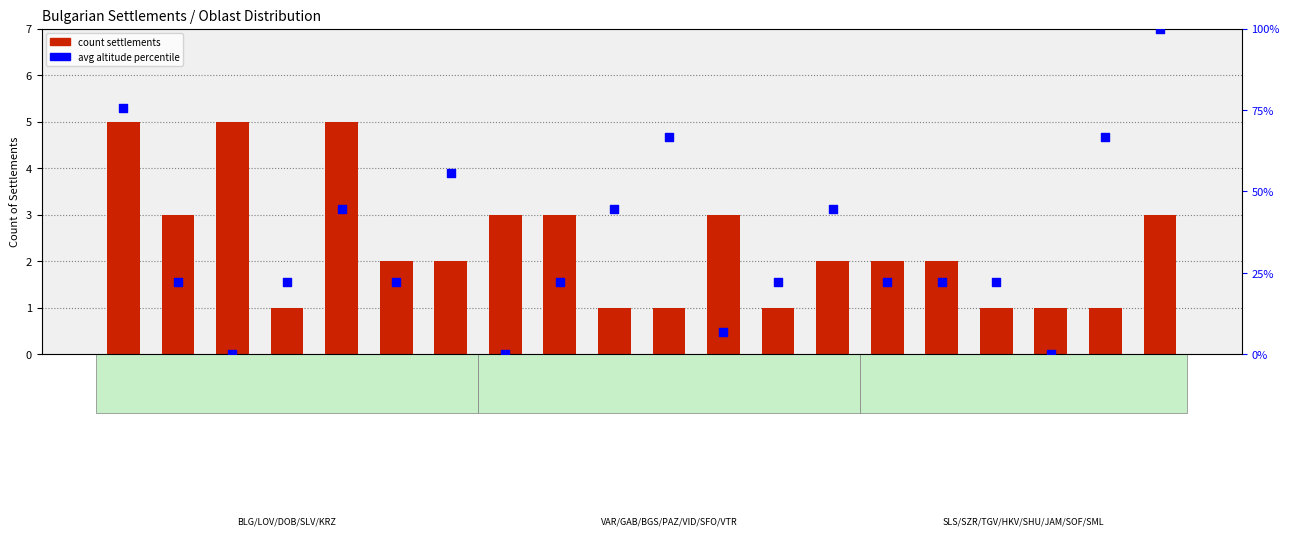

At how many categories does at least one series exceed 0?

20